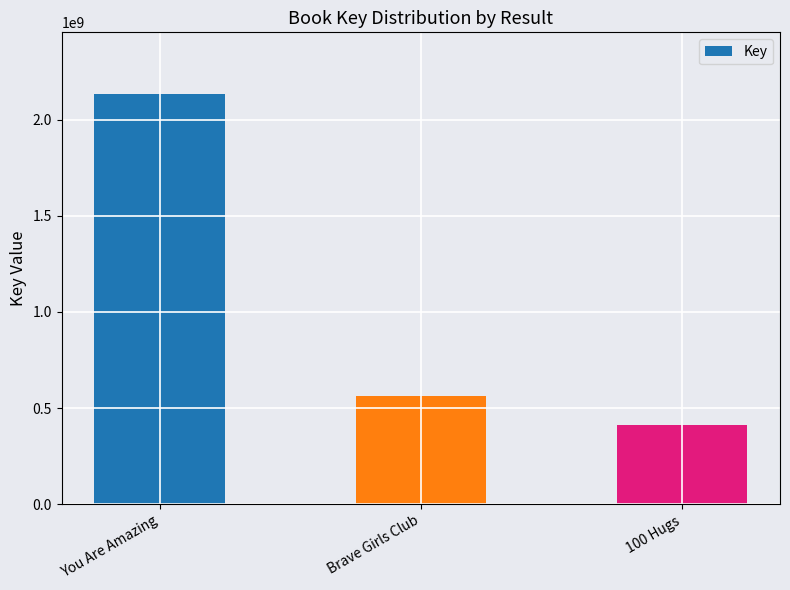

Reading left to right, transcribe all the data shown in this chart.

2135131547	560853310	412614955